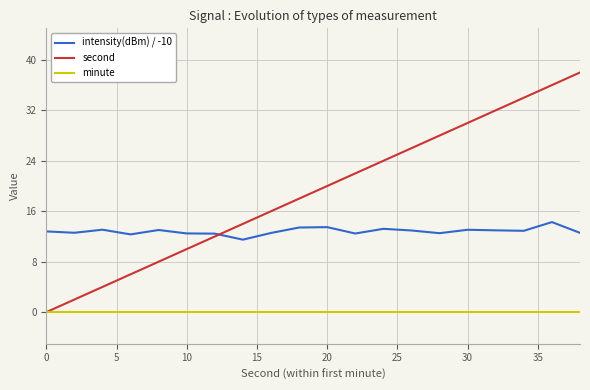

True or false: intensity(dBm) / -10 and minute intersect in this chart.

False